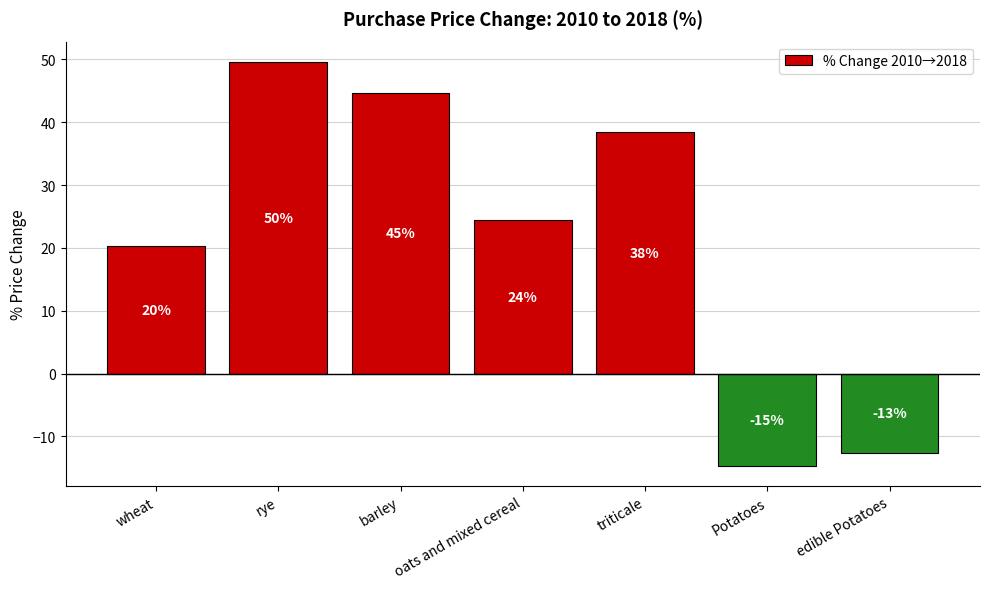

At which label is the value closest to 17?

wheat